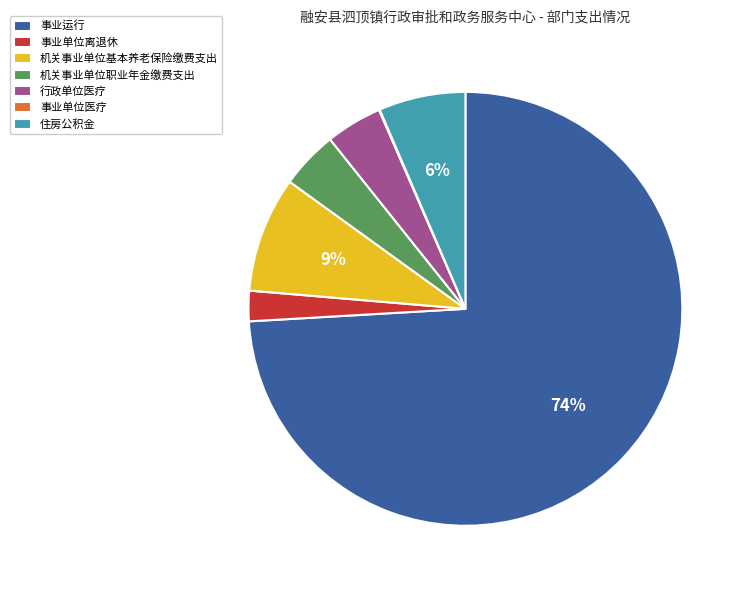

Combined, do 事业运行 and 事业单位离退休 account for over 50%?

Yes